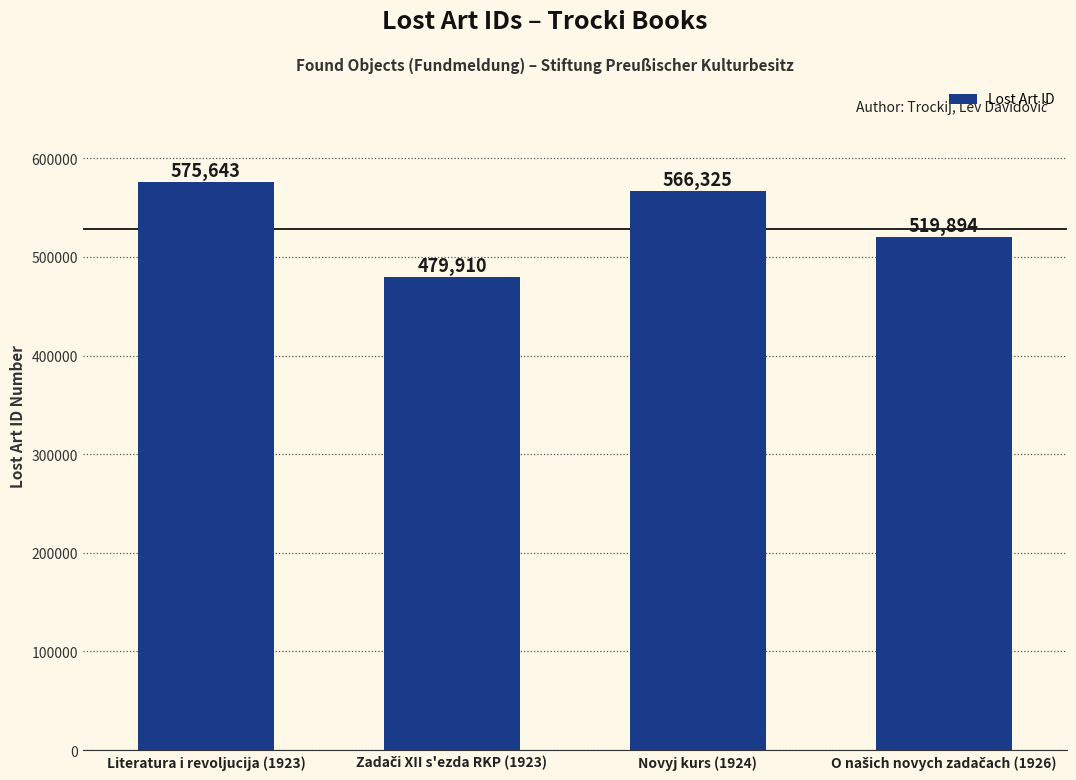

What is the label of the 2nd bar from the right?

Novyj kurs (1924)